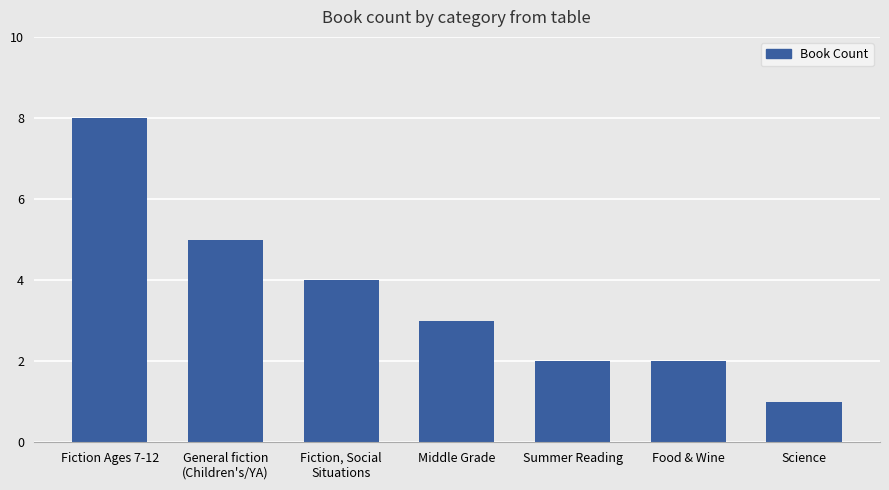

What is the difference between the values at Fiction, Social
Situations and Fiction Ages 7-12?

4